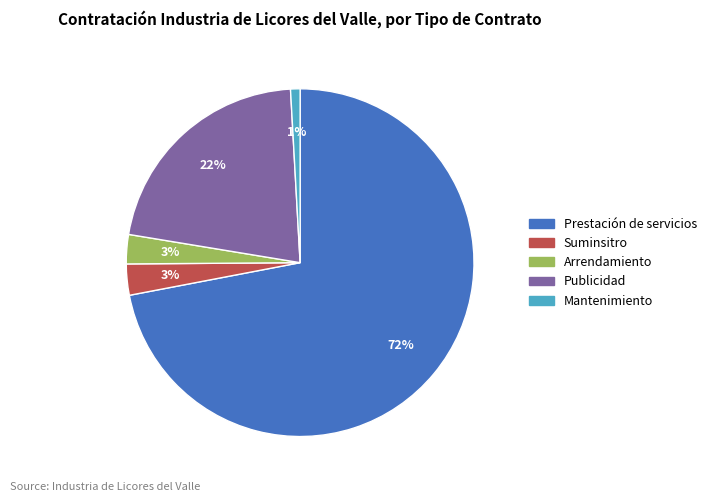

How many slices are in this pie chart?

5